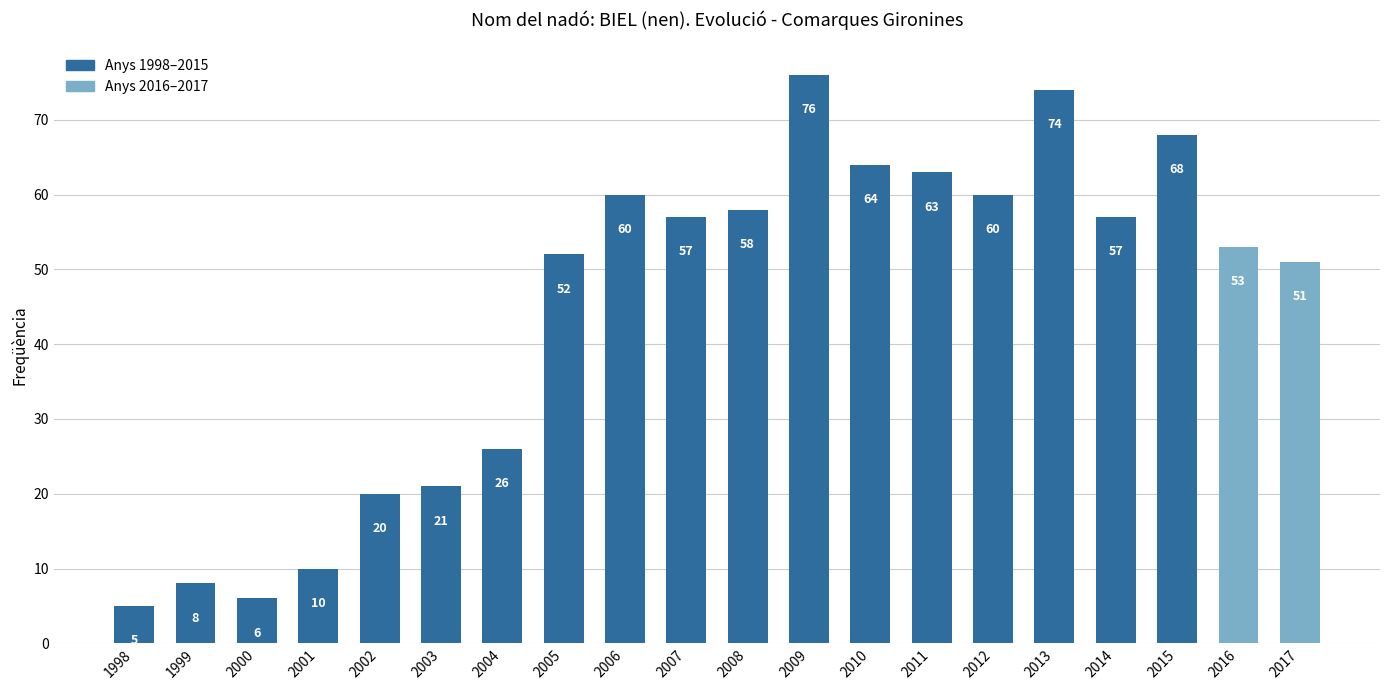

What is the change in value from 2004 to 2014?

+31